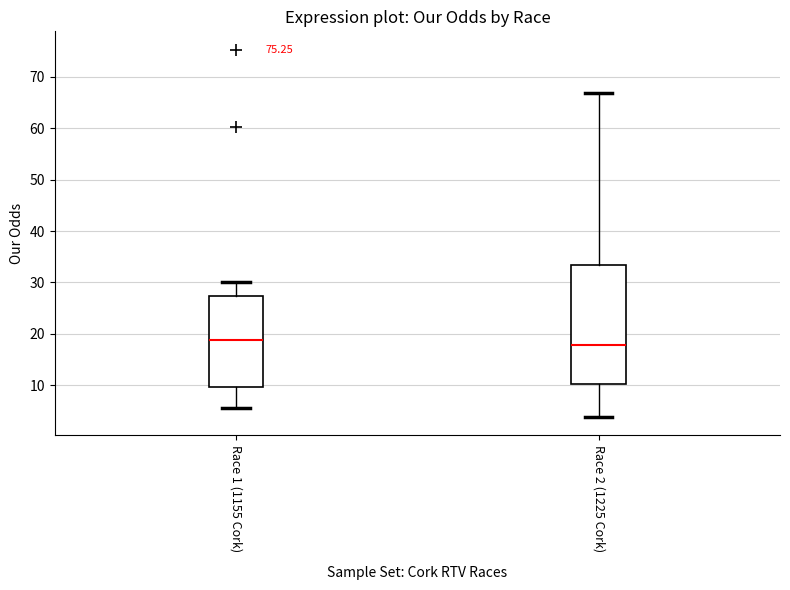

Which box's median line is the highest?

Race 1 (1155 Cork)